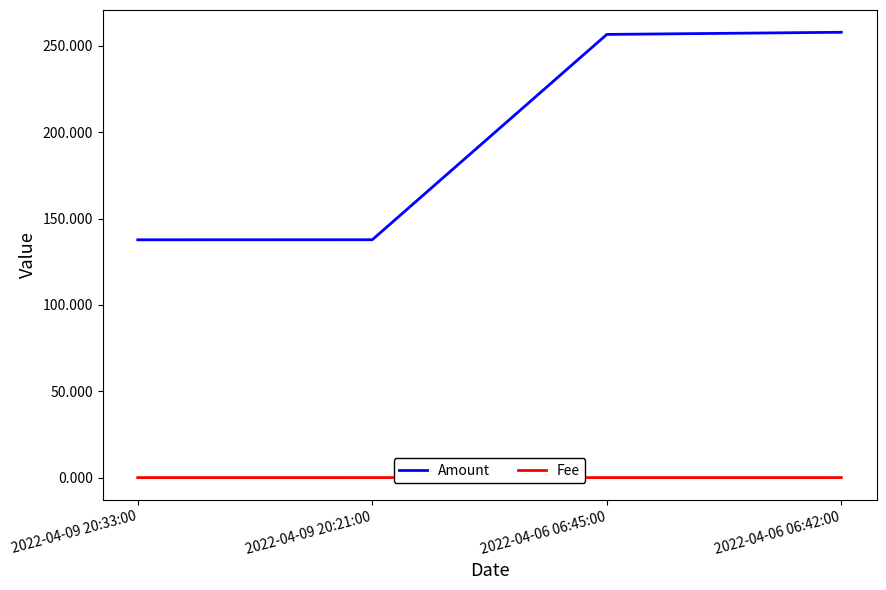

The value of Amount at 2022-04-09 20:33:00 is 42.1. True or false?

False